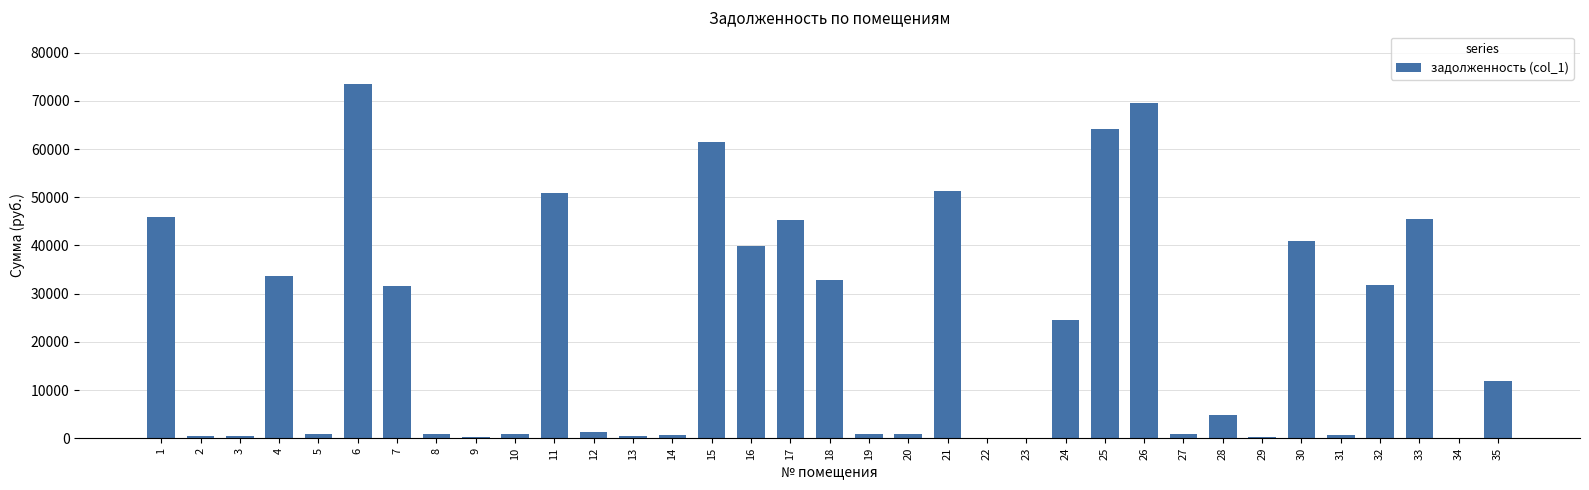

How many series are shown in this chart?

1